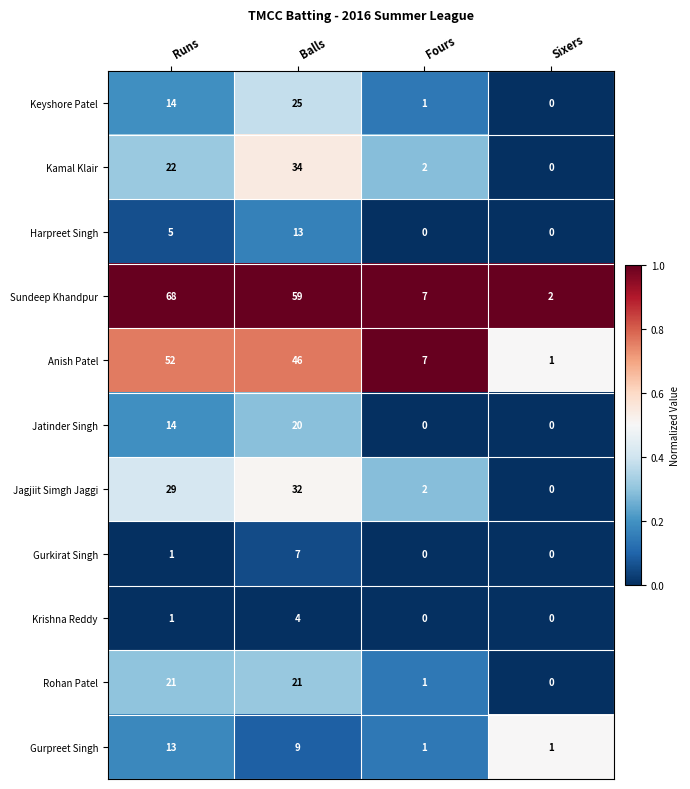

At Balls, list the series in order from smallest to largest.

Krishna Reddy, Gurkirat Singh, Gurpreet Singh, Harpreet Singh, Jatinder Singh, Rohan Patel, Keyshore Patel, Jagjiit Simgh Jaggi, Kamal Klair, Anish Patel, Sundeep Khandpur